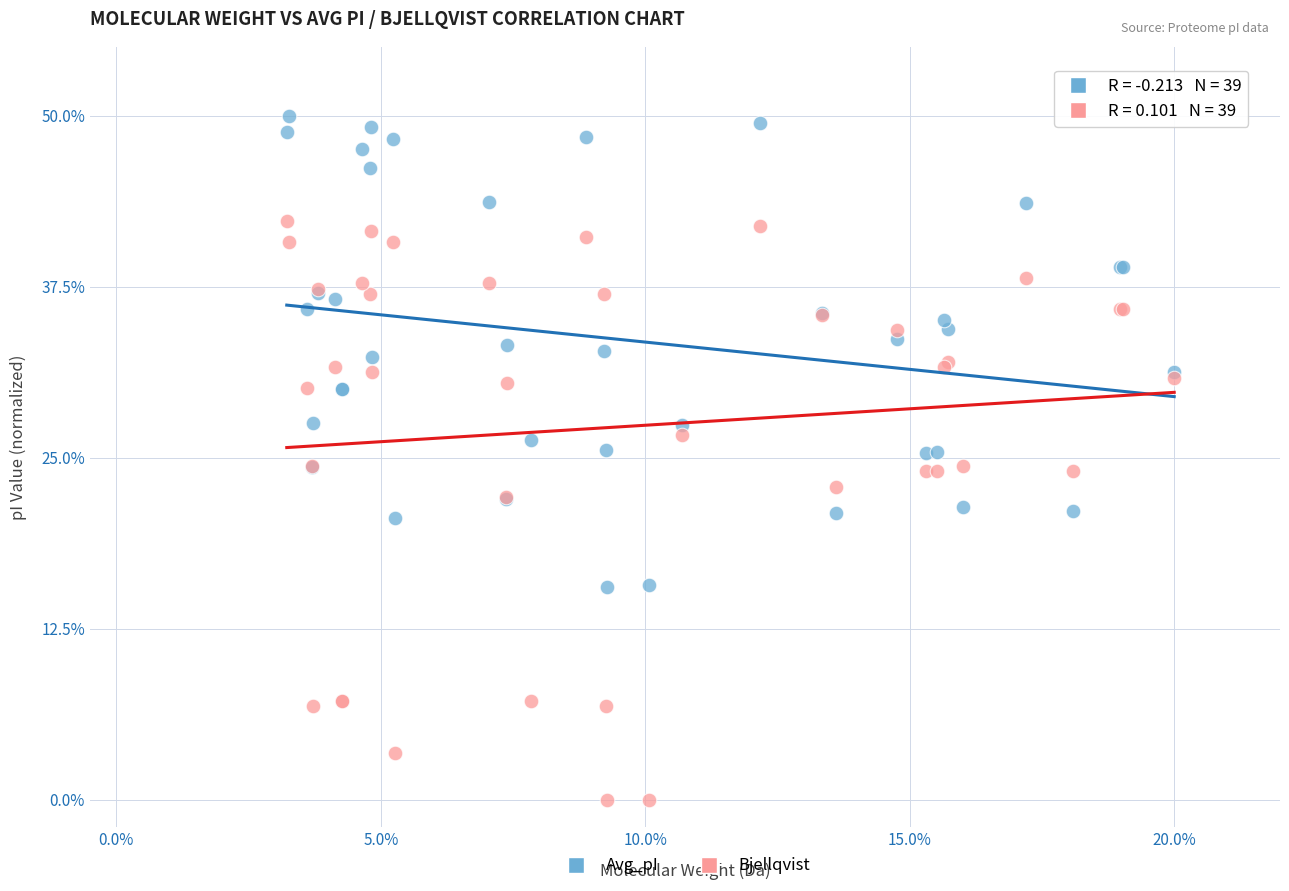

Which series contains the highest Y value?

Avg_pI